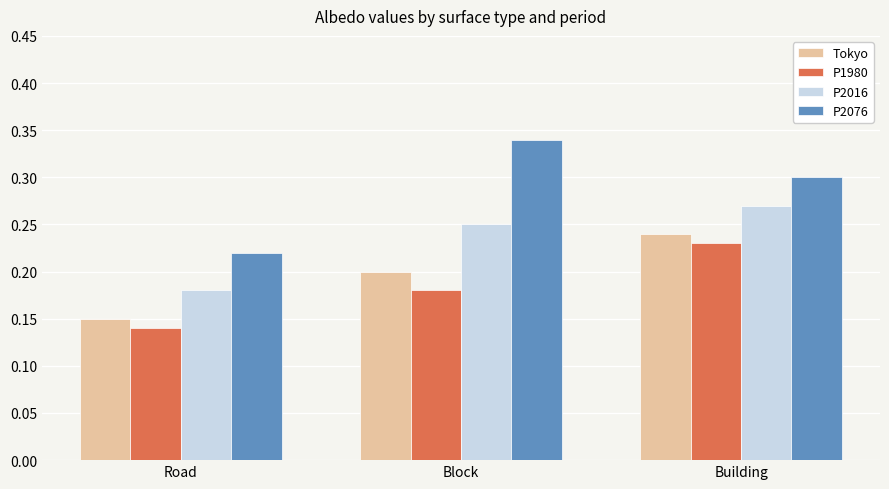

What is the sum of the P2016 values at Building and Road?

0.5